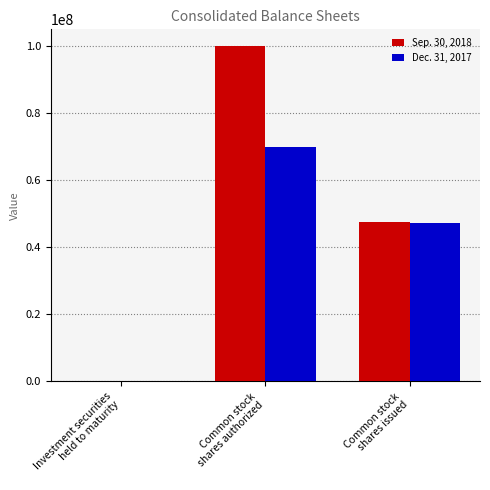

How many Dec. 31, 2017 values are between 138688 and 70000000?

3